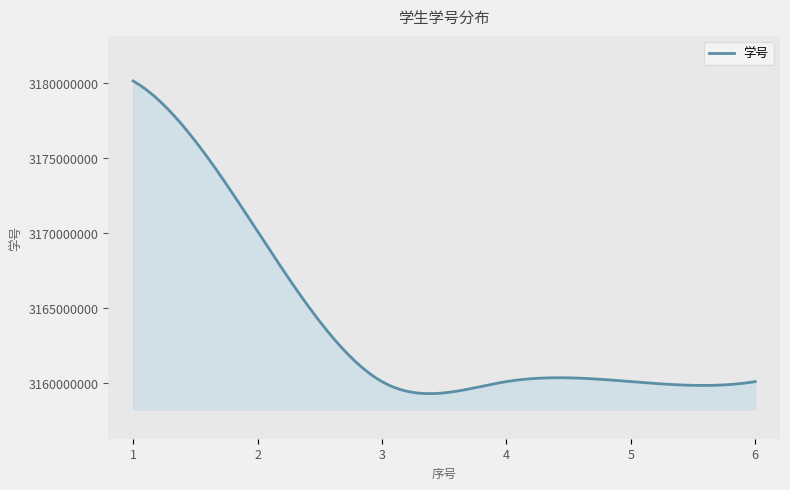

At which category does the data reach its first local valley?

4